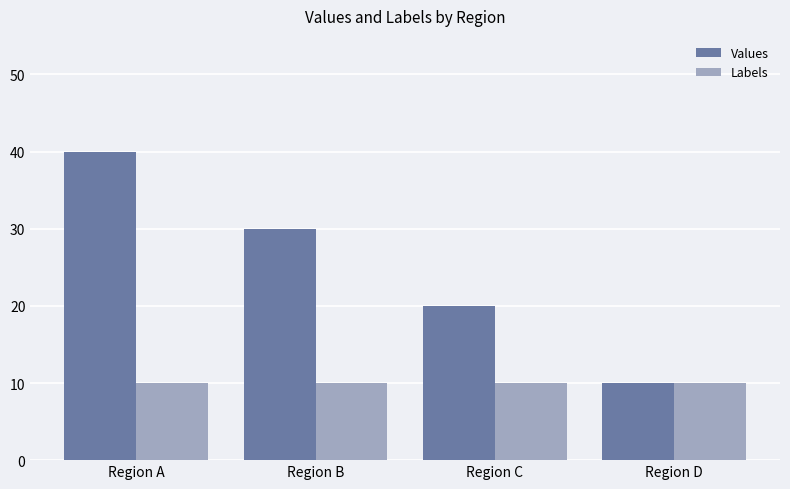

What is the value of the Values bar at the 1st from the left?

40